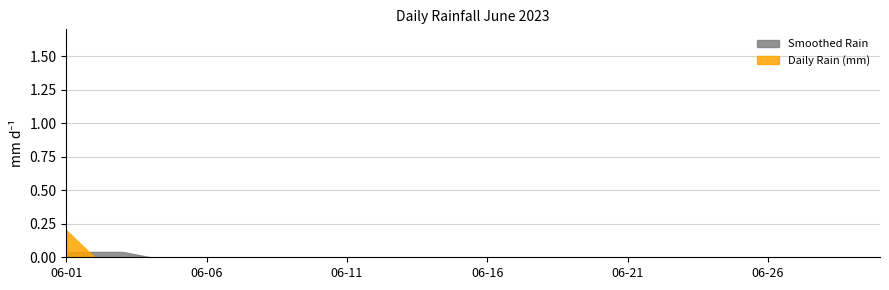

At which category does the chart reach its peak across all series?

06-01